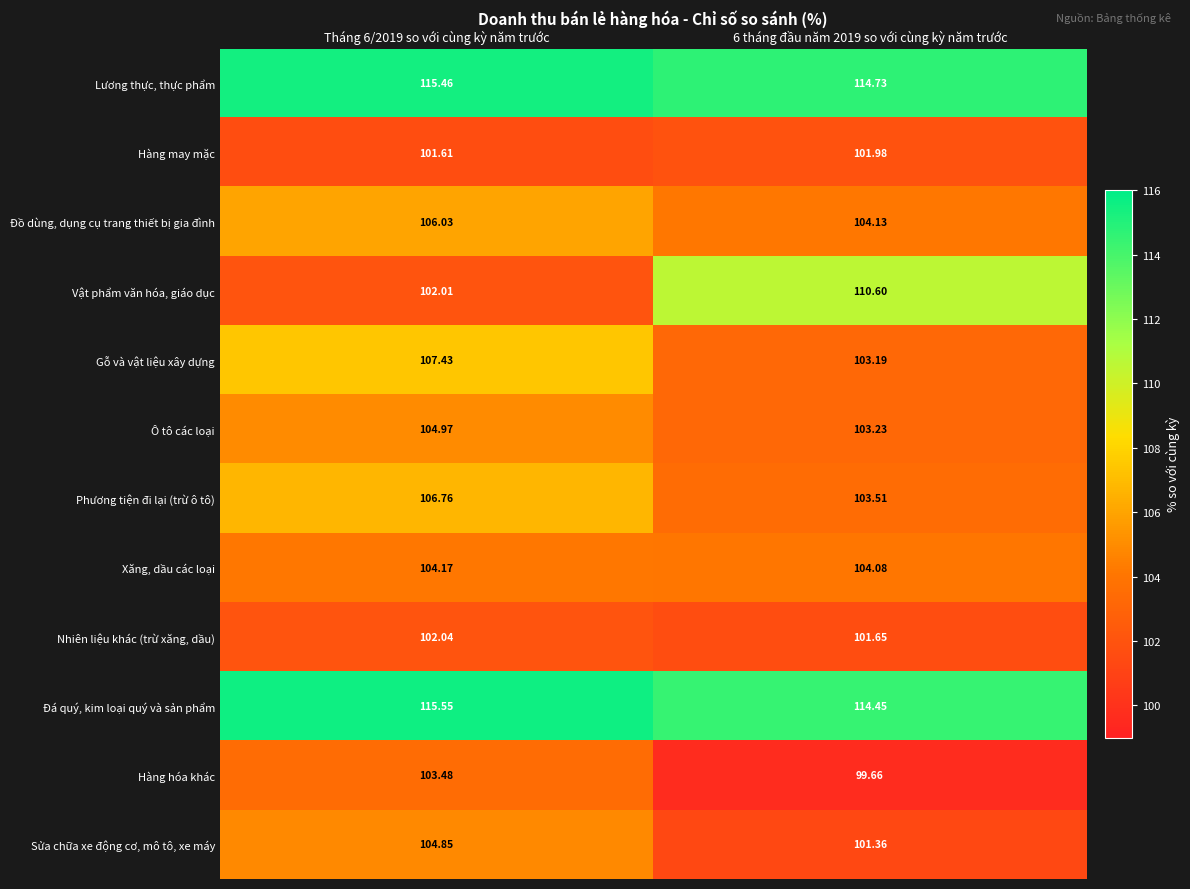

What is the spread (max minus min) of values at Tháng 6/2019 so với cùng kỳ năm trước?

13.9